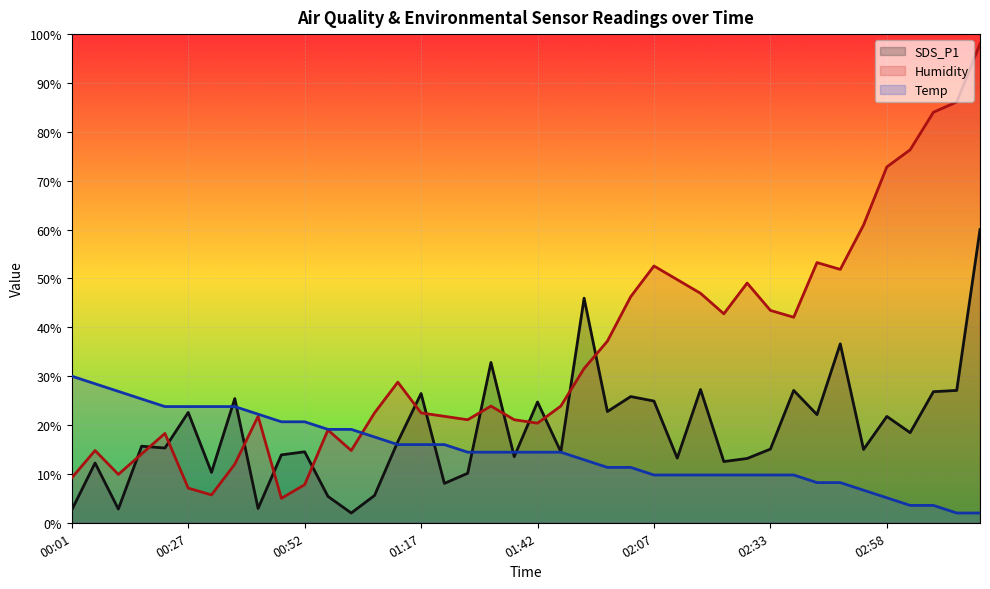

Count the number of data series in this chart.

3